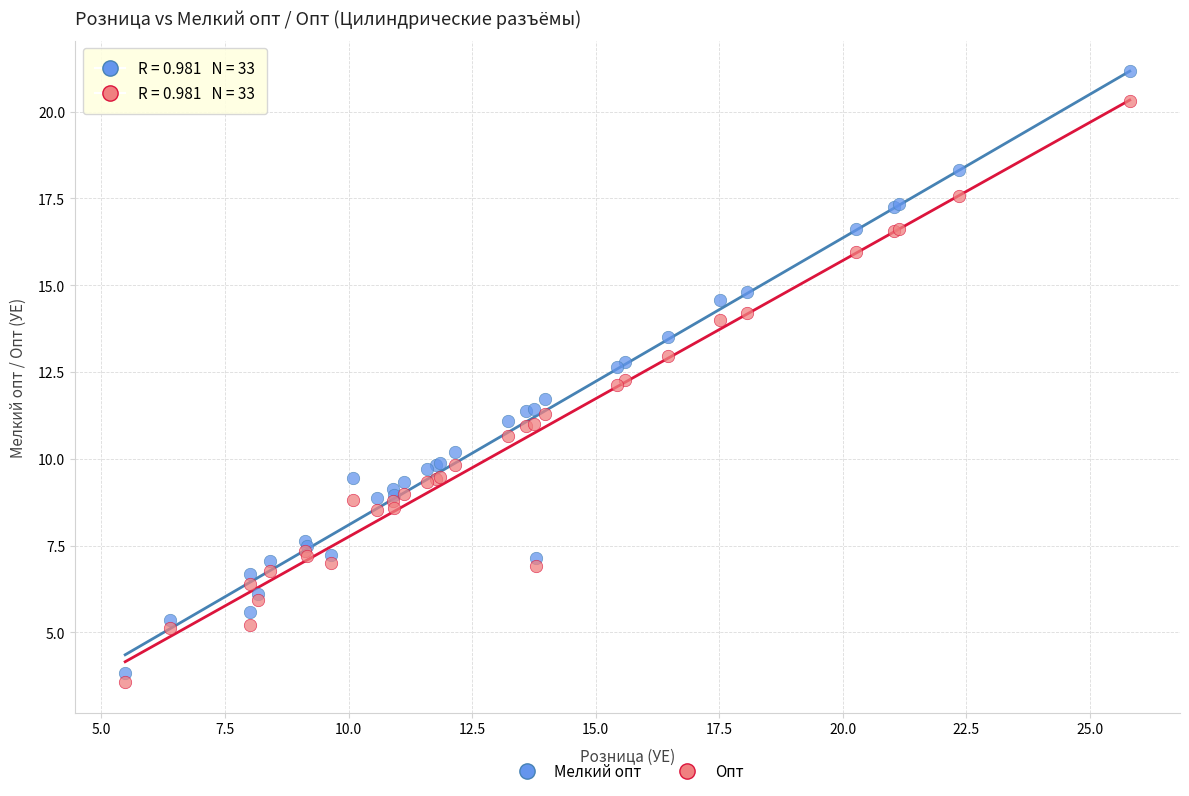

What is the X range (max minus min) for the scatter plot?

20.3